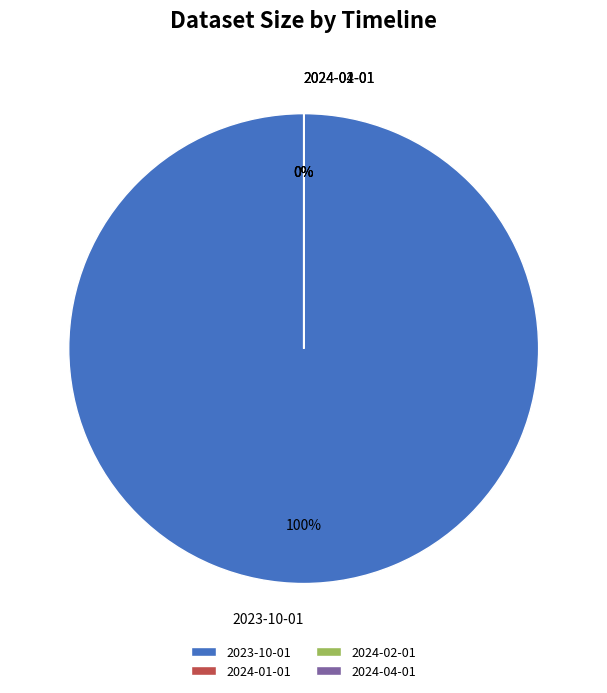

Count the number of slices in the pie.

4